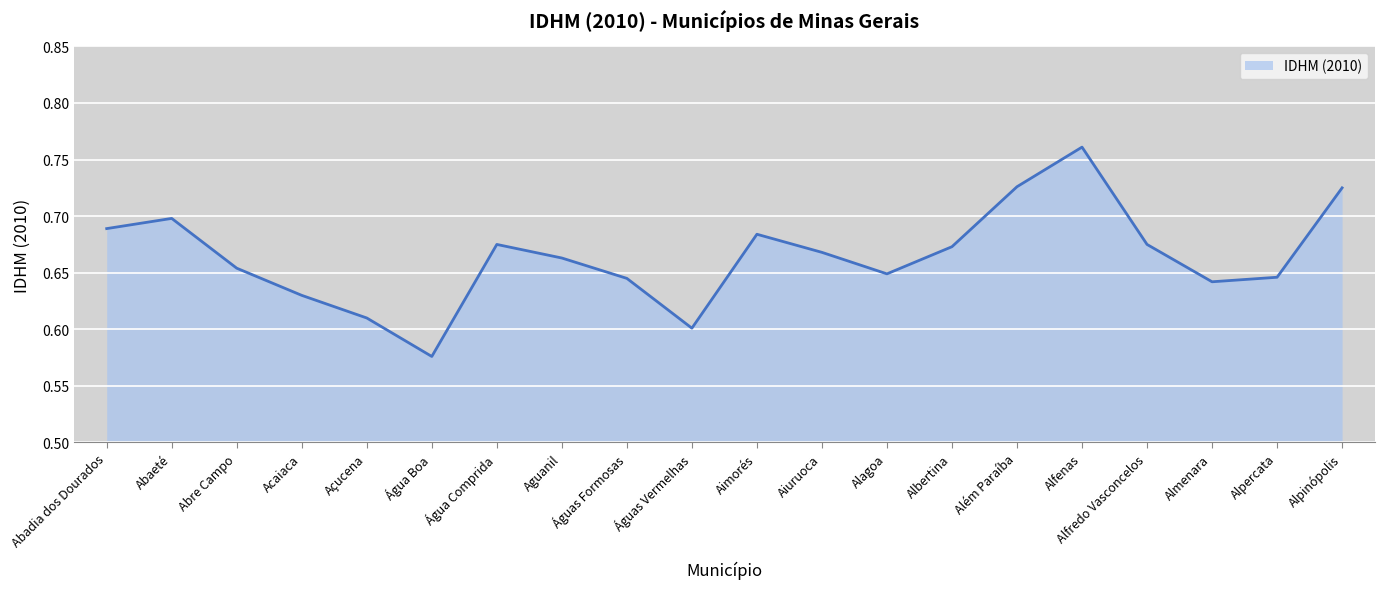

What position from the left is Abre Campo?

3